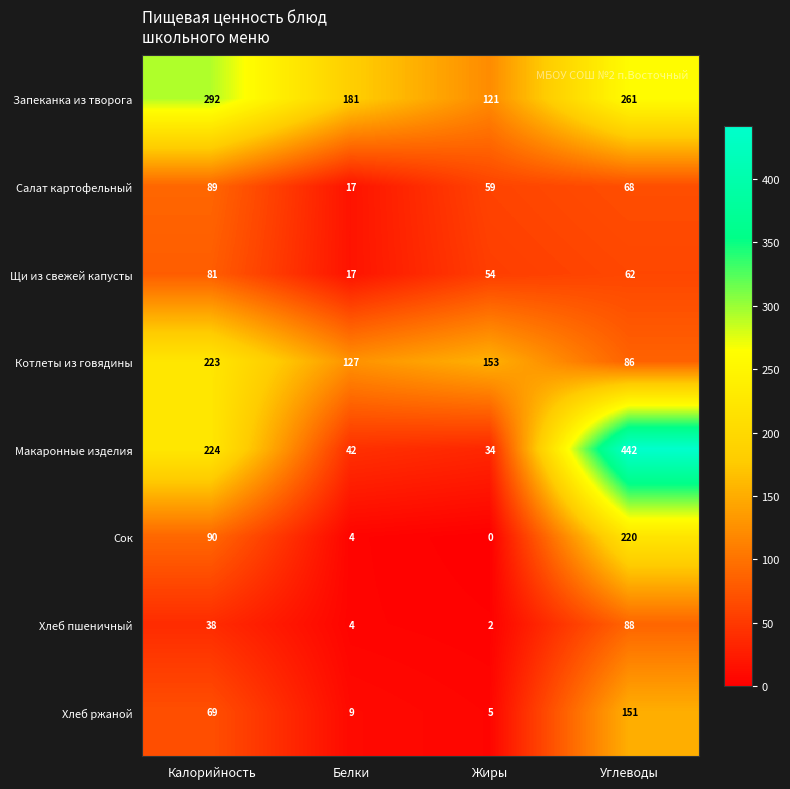

The value of Запеканка из творога at Жиры is 71. True or false?

False